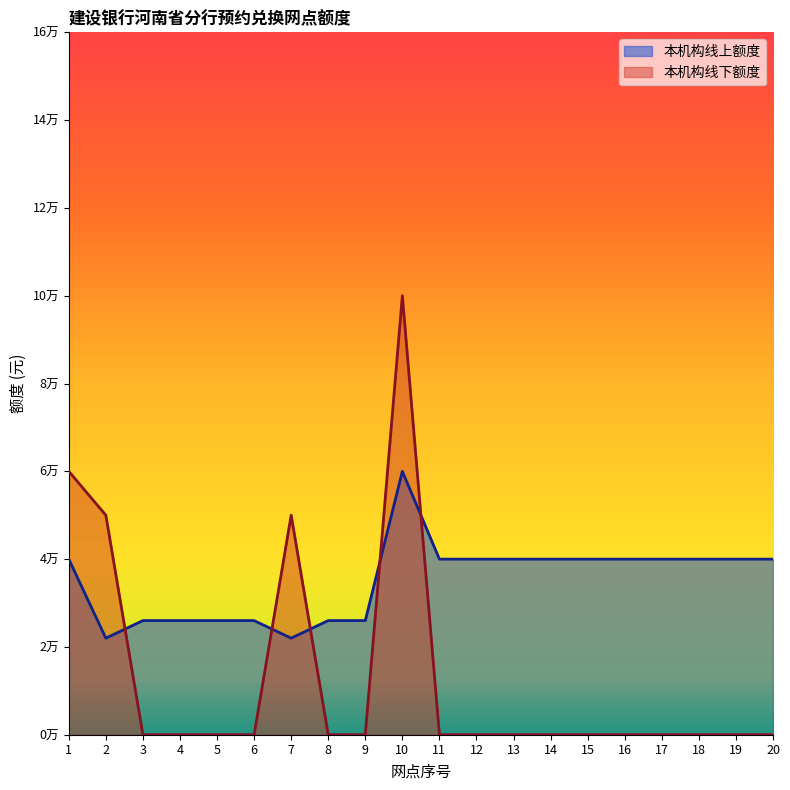

What is the sum of the 本机构线上额度 values at 2 and 19?

62000